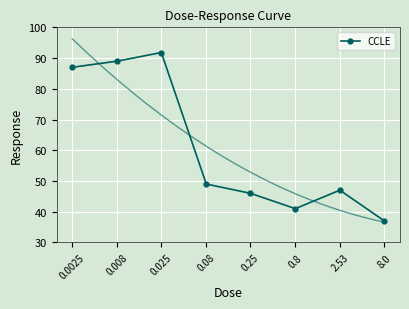

What is the difference between the maximum and second lowest values?

50.8